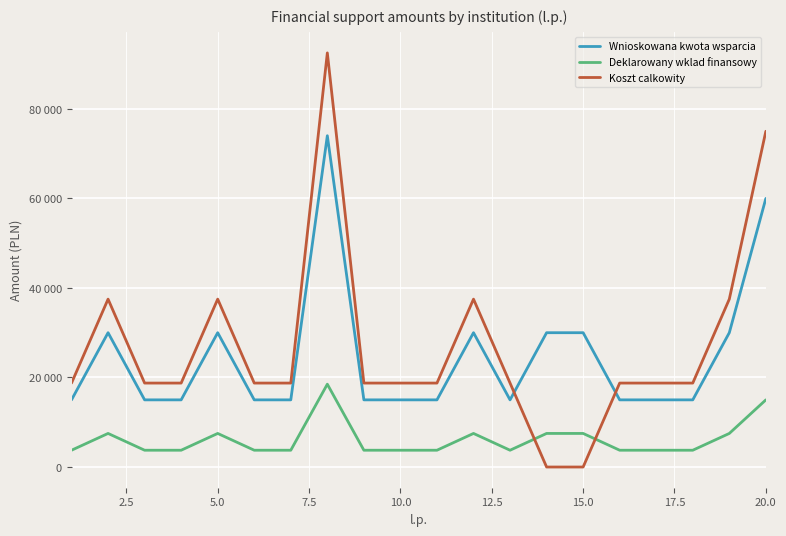

Does the chart have visible grid lines?

Yes